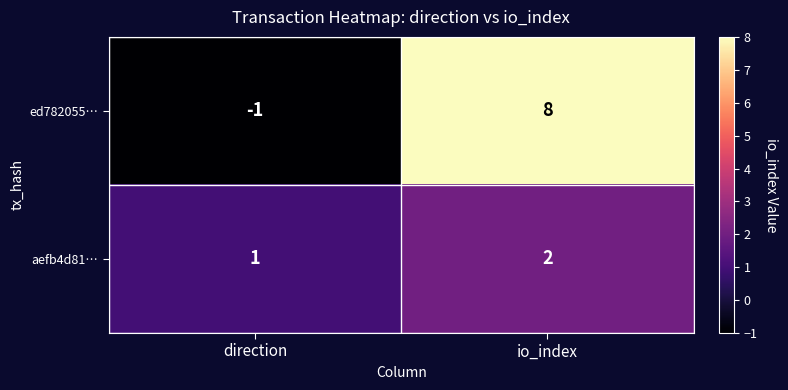

List the series in order of their overall mean, highest first.

ed782055…, aefb4d81…